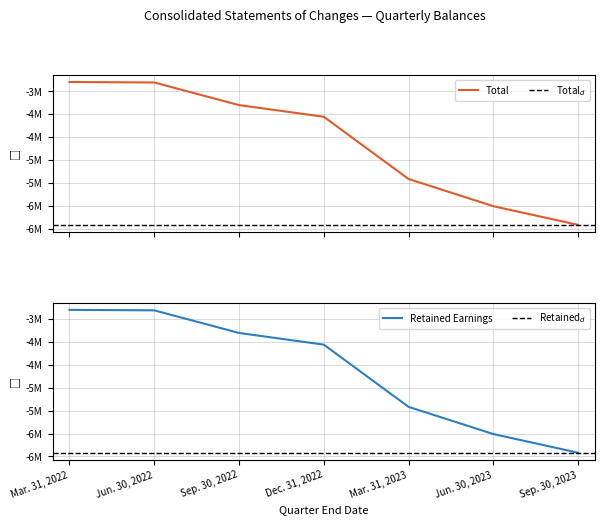

Which series has the largest range (max minus min)?

Total